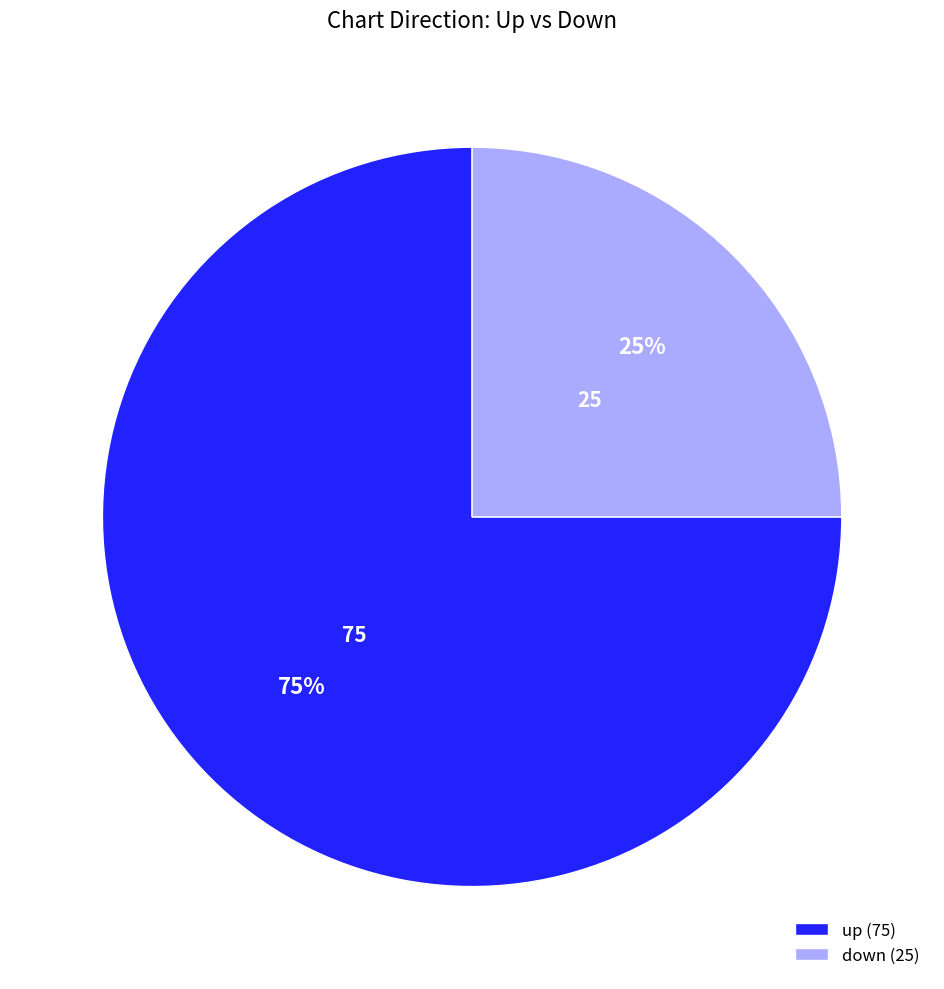

What is the ratio of the value at up to the value at down?

3.0